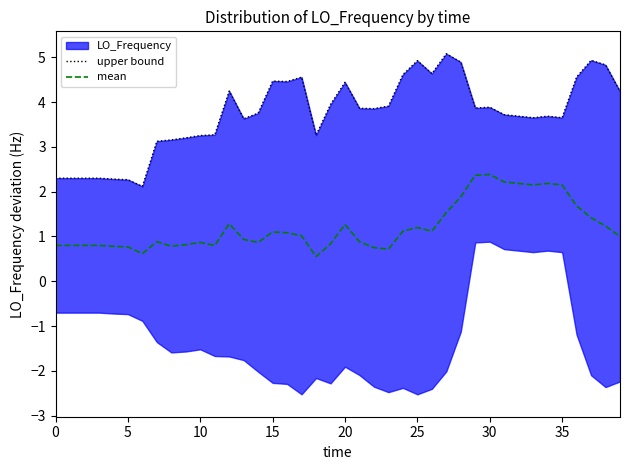

What is the minimum value for mean?

0.5